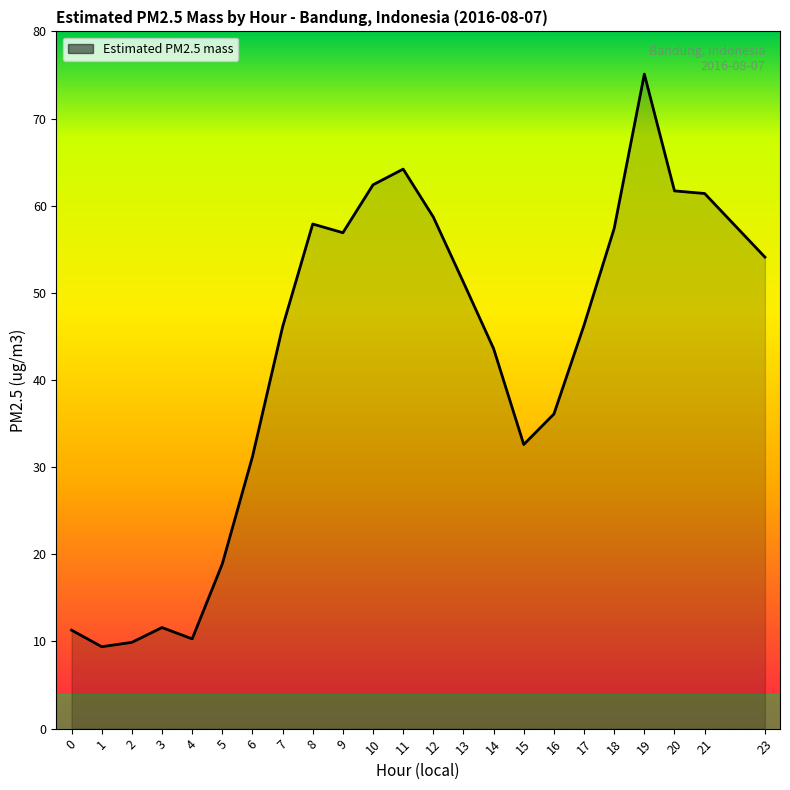

What is the difference between the values at 21 and 0?

50.1